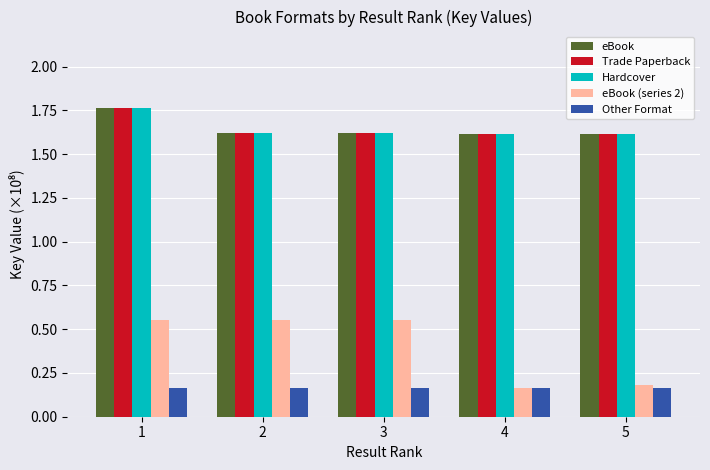

The eBook (series 2) series shows 0.2 at 4. True or false?

True